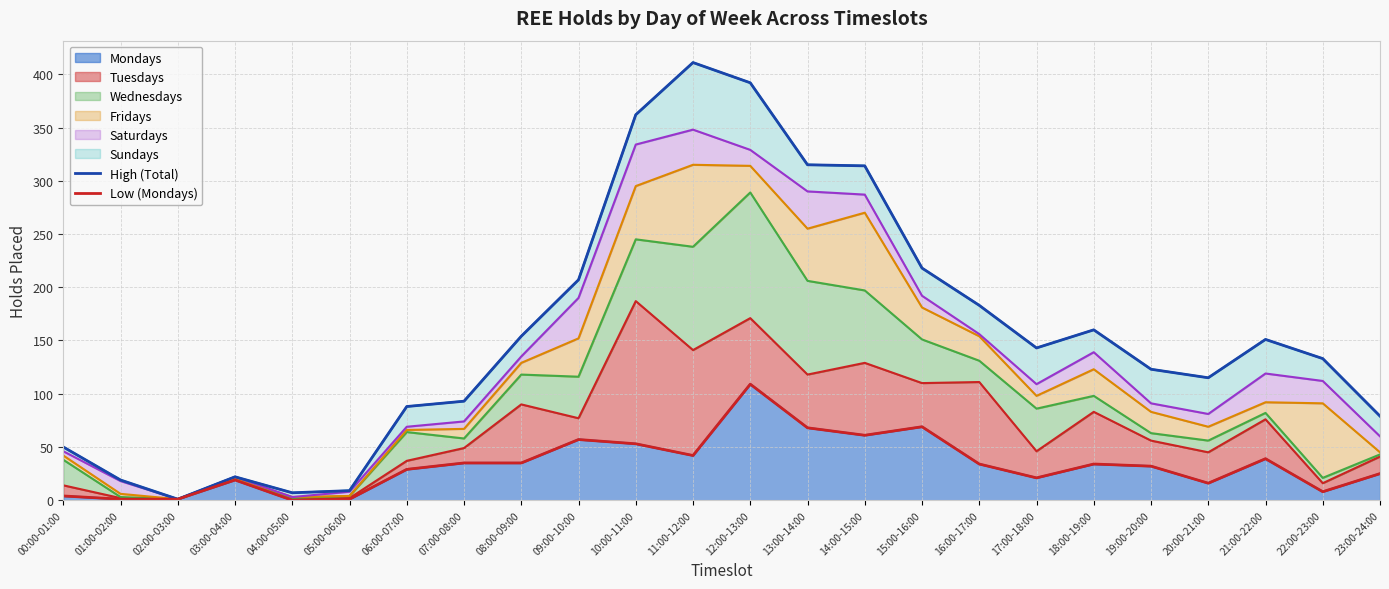

The Low (Mondays) series shows 45 at 06:00-07:00. True or false?

False